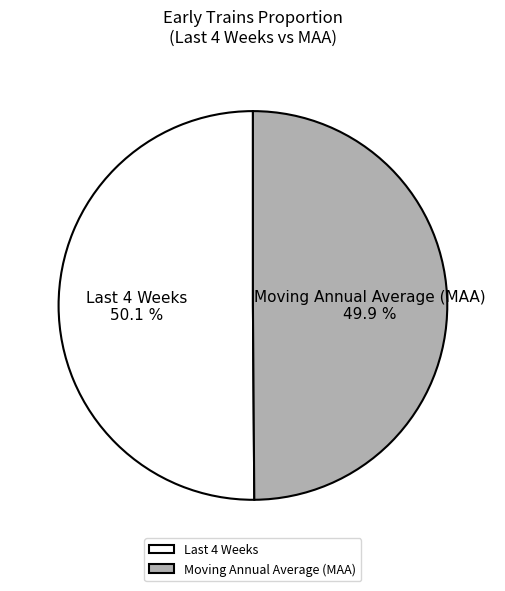

Does any single category account for the majority?

Yes